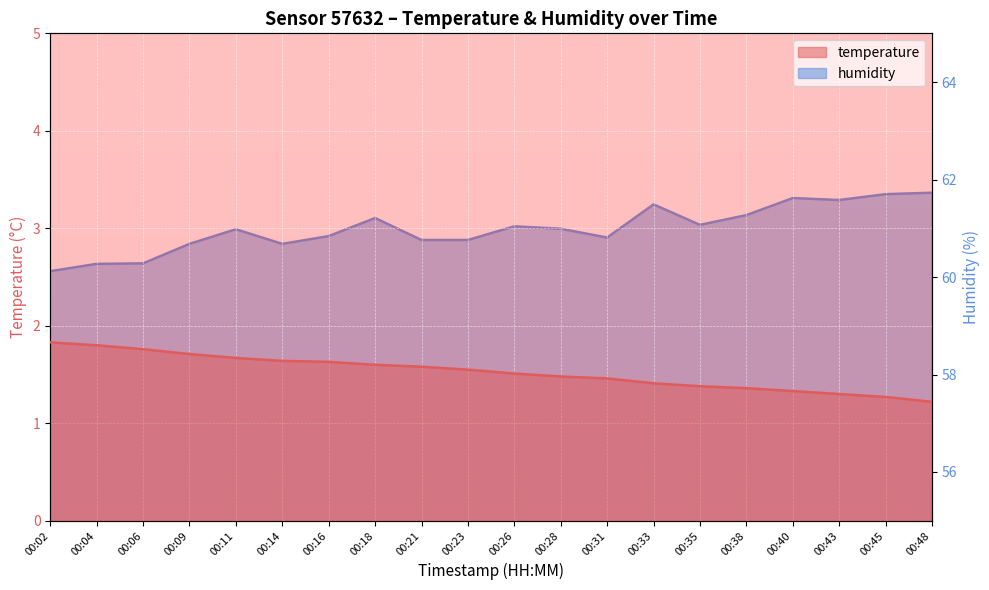

True or false: humidity and temperature cross at least once.

False